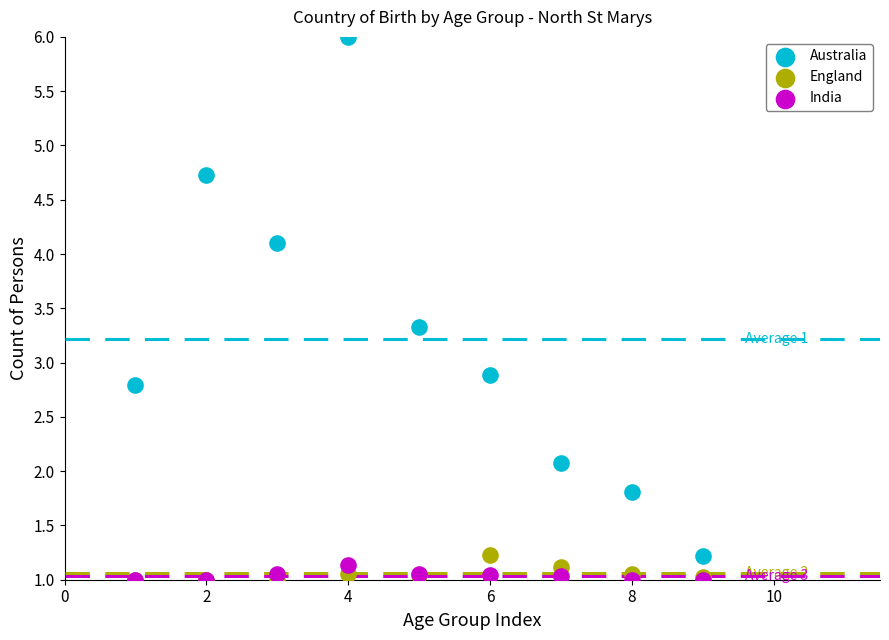

What are all the series names shown in the legend?

Australia, England, India